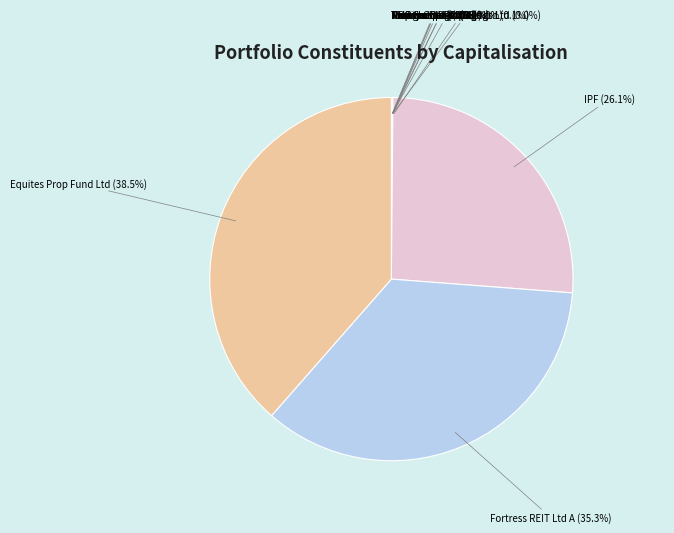

Which slice is the largest?

Equites Prop Fund Ltd